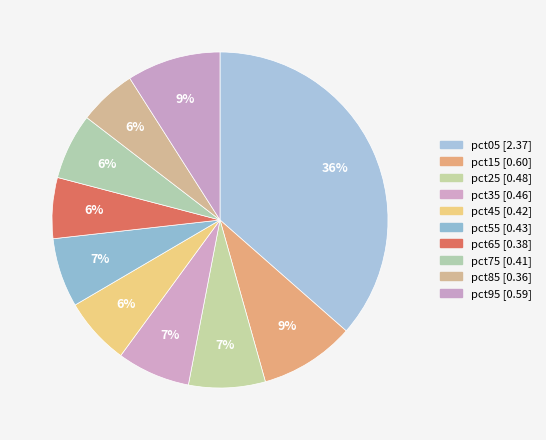

Do pct65 and pct75 together represent more than half of the pie?

No